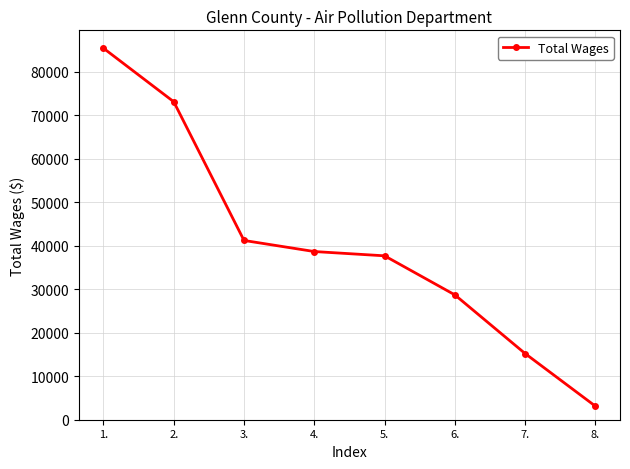

What is the average value?

40415